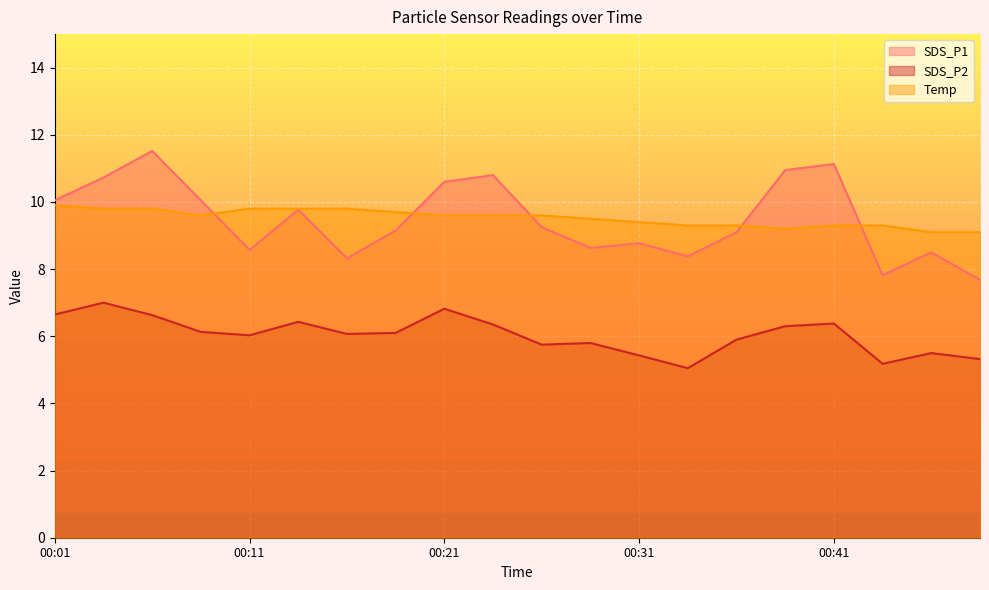

List the series in order of their peak value, highest first.

SDS_P1, Temp, SDS_P2